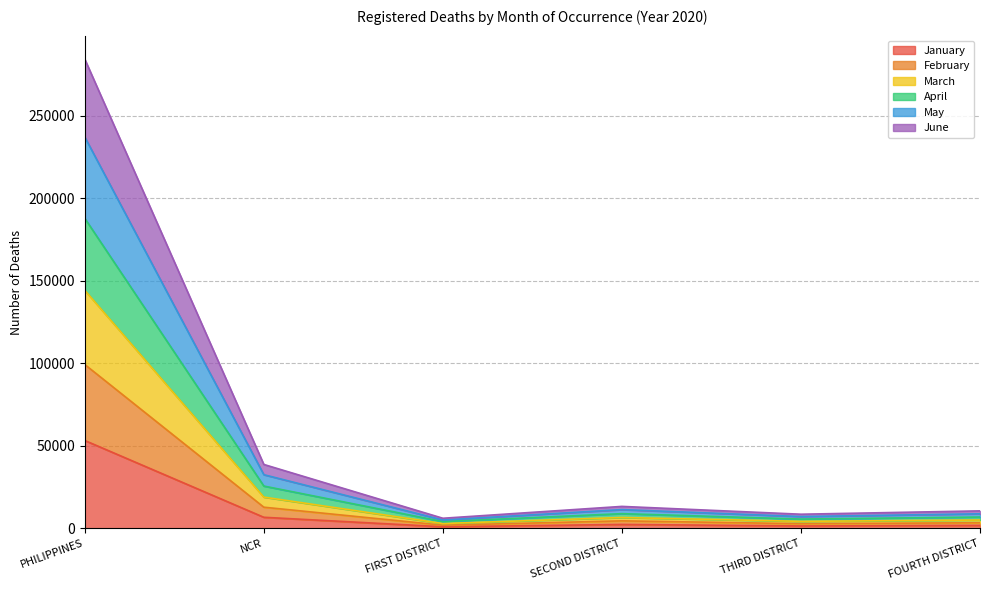

What is the value of the June point at the 3rd from the left?

1956